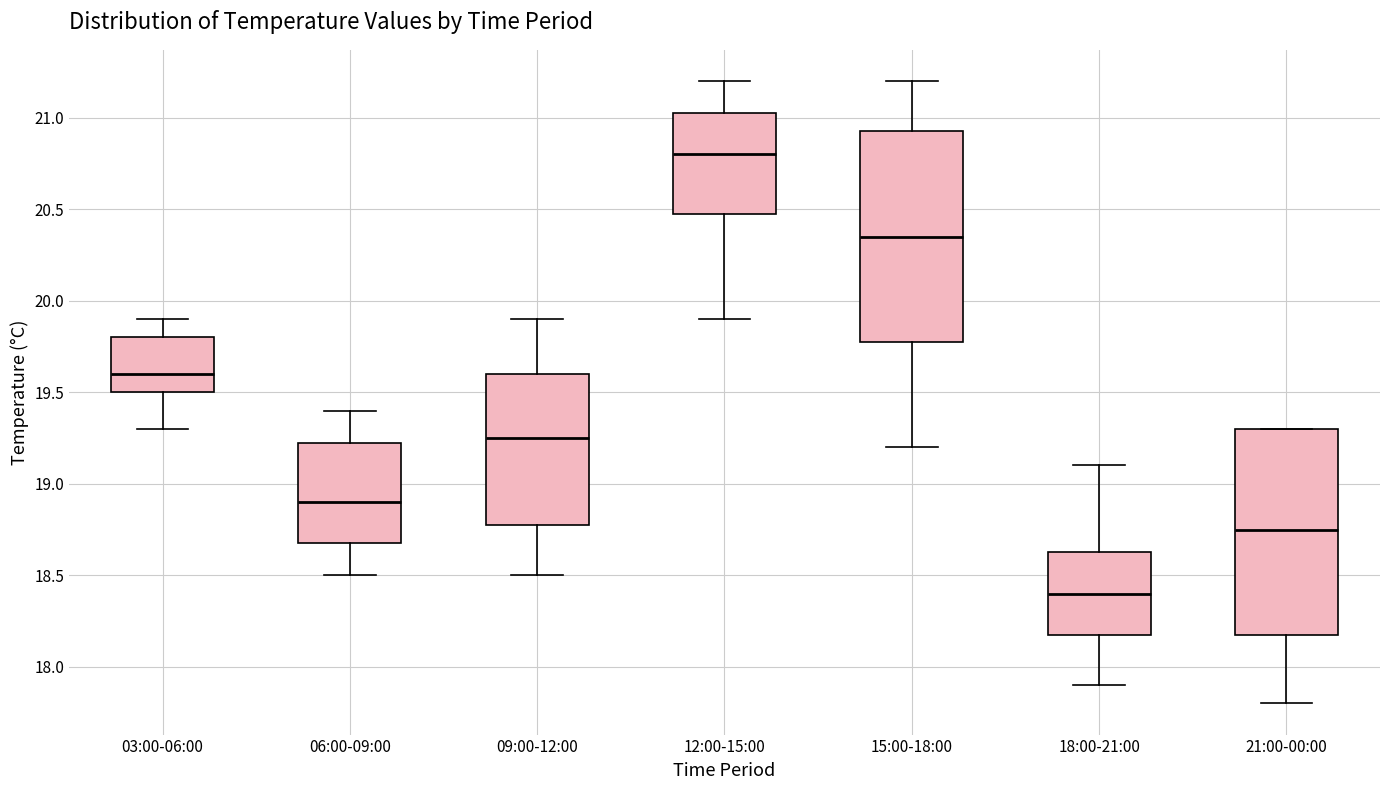

Reading left to right, transcribe this box plot: for each box, give where its median line is, the range the box spans, and where its two whiskers end, as read against the y-axis. The values are not printed on the chart, so give them approximately, as read against the axis.

03:00-06:00: median 19.60, box 19.50 to 19.80, whiskers 19.30 to 19.90
06:00-09:00: median 18.90, box 18.70 to 19.25, whiskers 18.50 to 19.40
09:00-12:00: median 19.25, box 18.80 to 19.60, whiskers 18.50 to 19.90
12:00-15:00: median 20.80, box 20.50 to 21.05, whiskers 19.90 to 21.20
15:00-18:00: median 20.35, box 19.80 to 20.95, whiskers 19.20 to 21.20
18:00-21:00: median 18.40, box 18.20 to 18.65, whiskers 17.90 to 19.10
21:00-00:00: median 18.75, box 18.20 to 19.30, whiskers 17.80 to 19.30